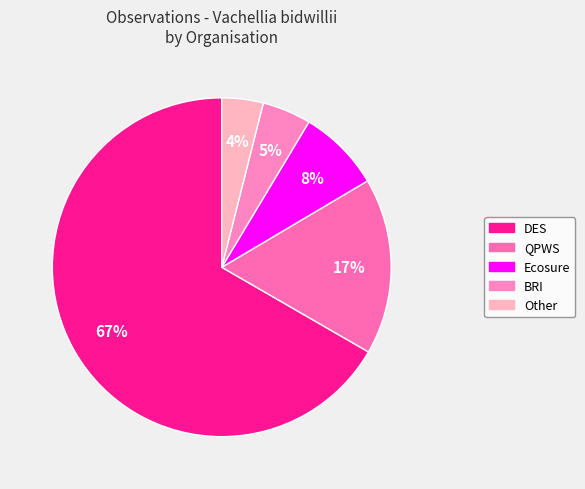

Rank the categories by value from lowest to highest.

Other, BRI, Ecosure, QPWS, DES